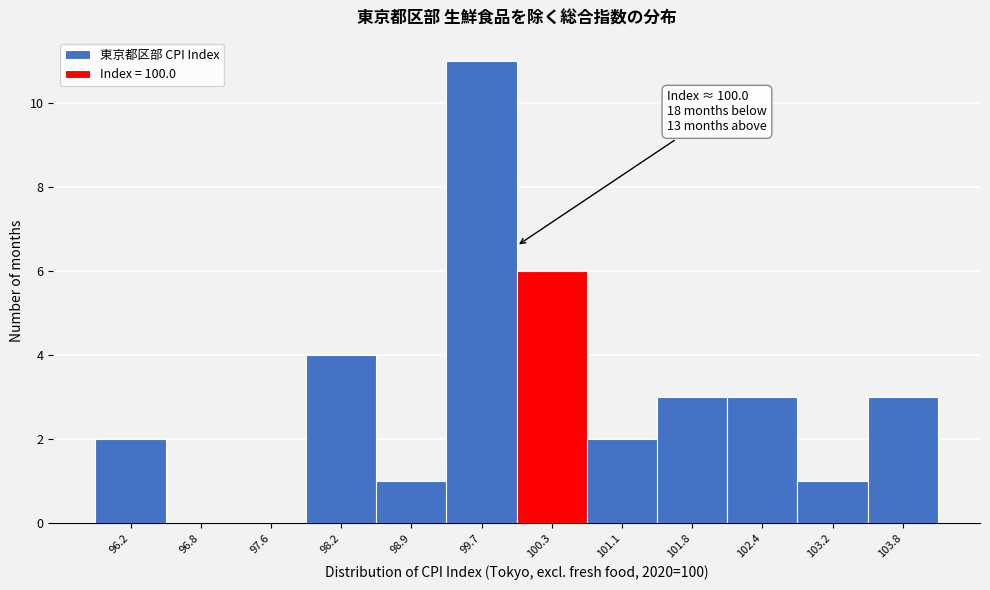

Which range on the x-axis has the tallest bar?

99.3 to 100.0